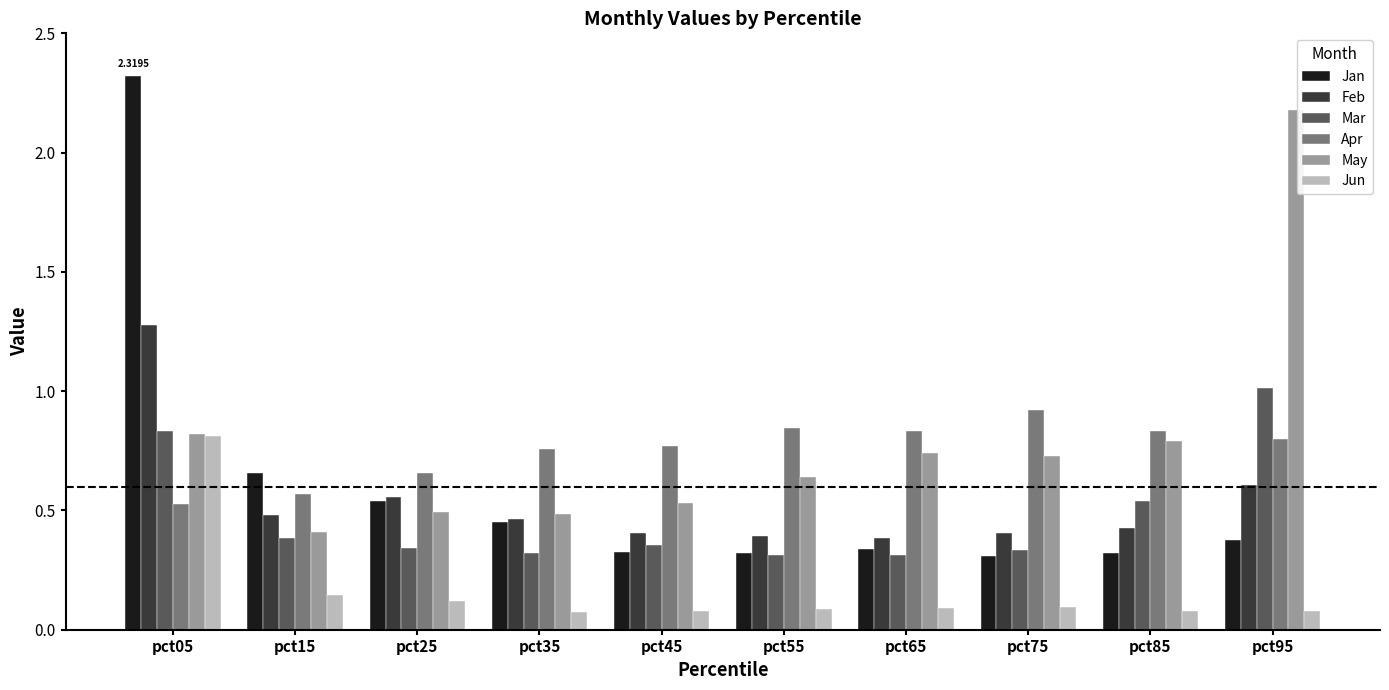

Which series has the largest range (max minus min)?

Jan